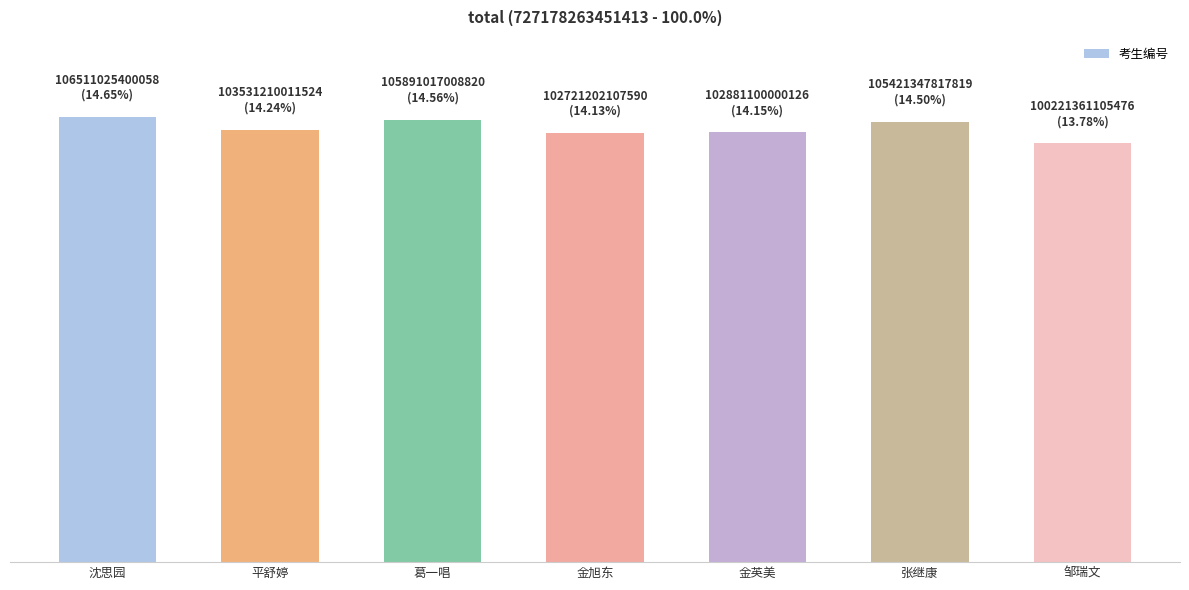

What is the greatest value displayed?

106511025400058